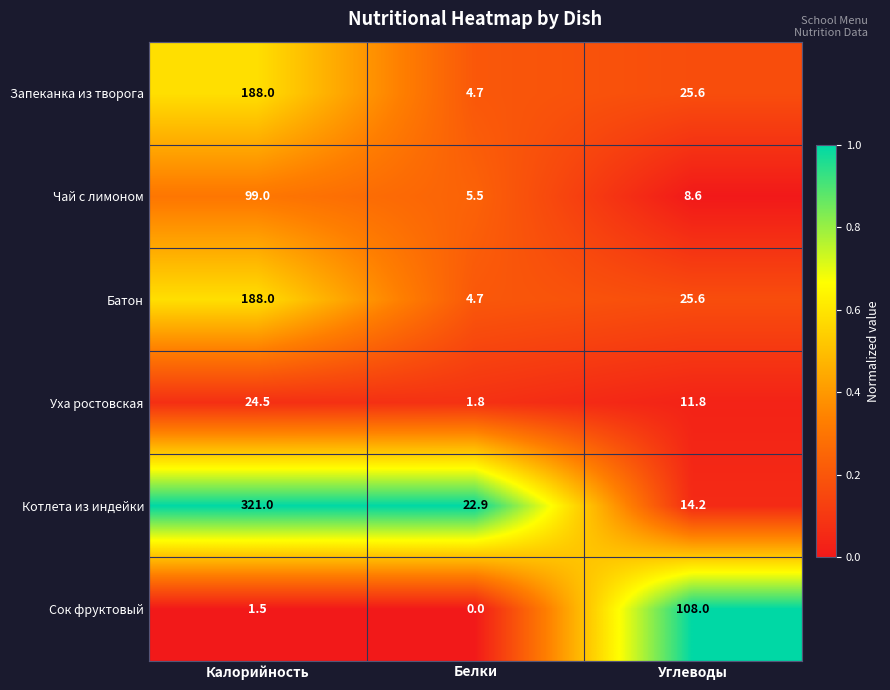

What is the difference between the Уха ростовская values at Углеводы and Калорийность?

12.7